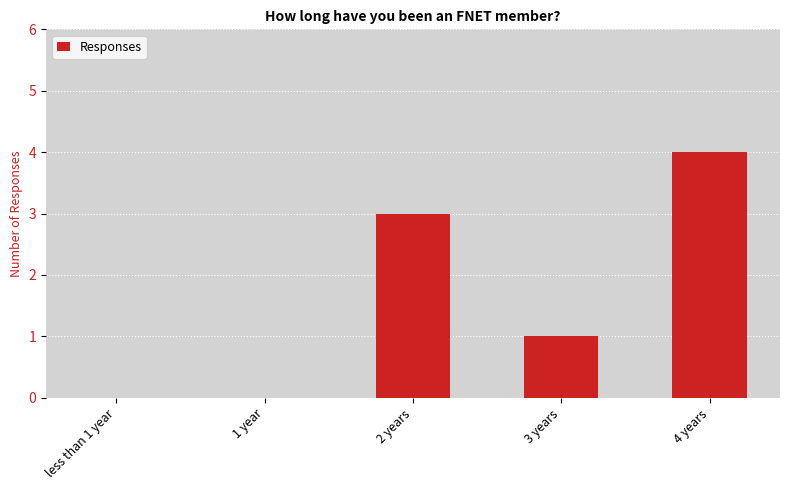

Are the bars horizontal?

No